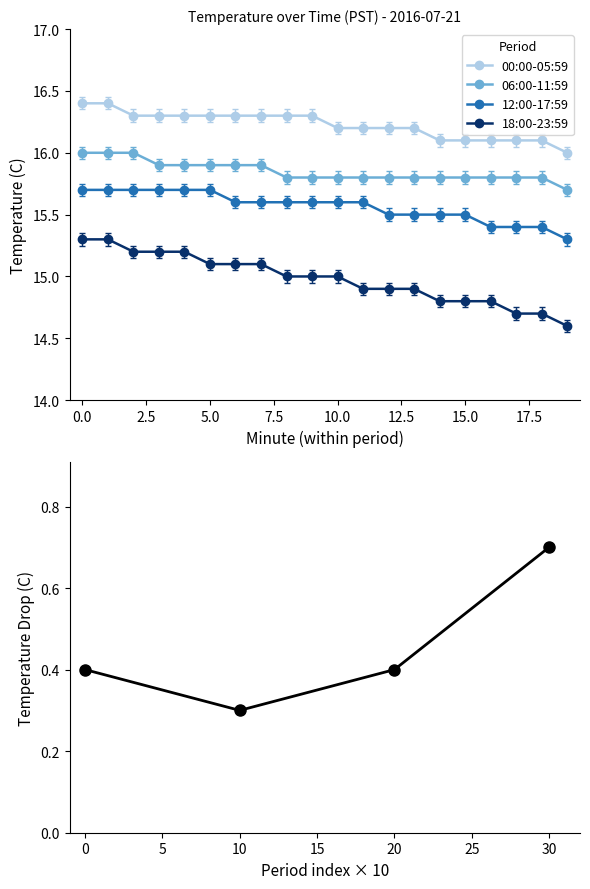

Read the 18:00-23:59 value at 17.

14.7